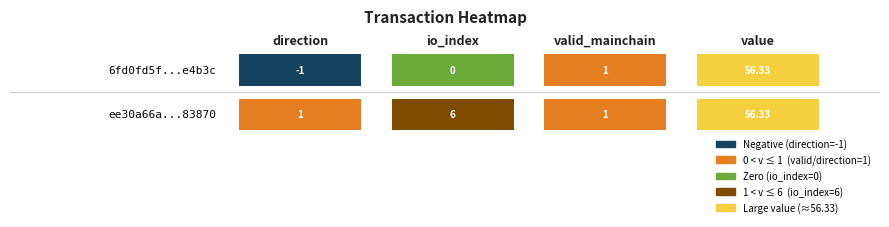

Reading right to left, what are all the values shown in this chart?

6fd0fd5f3e9a01c453a2de482a72ca9688e4b3c: value=56.3	valid_mainchain=1.0	io_index=0.0	direction=-1.0
ee30a66ab95984493d6d6fce5a6593ded083870: value=56.3	valid_mainchain=1.0	io_index=6.0	direction=1.0